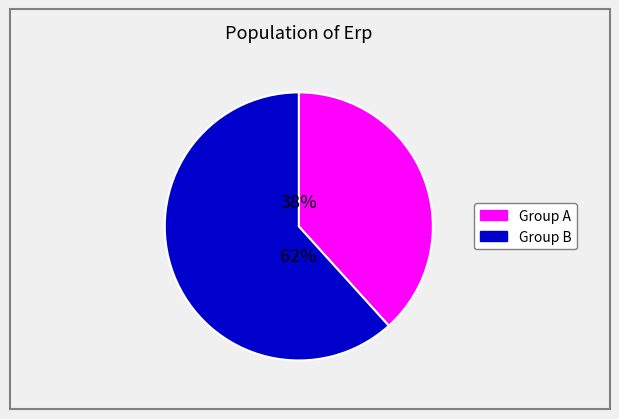

To the nearest percent, what is the average slice percentage?

50%